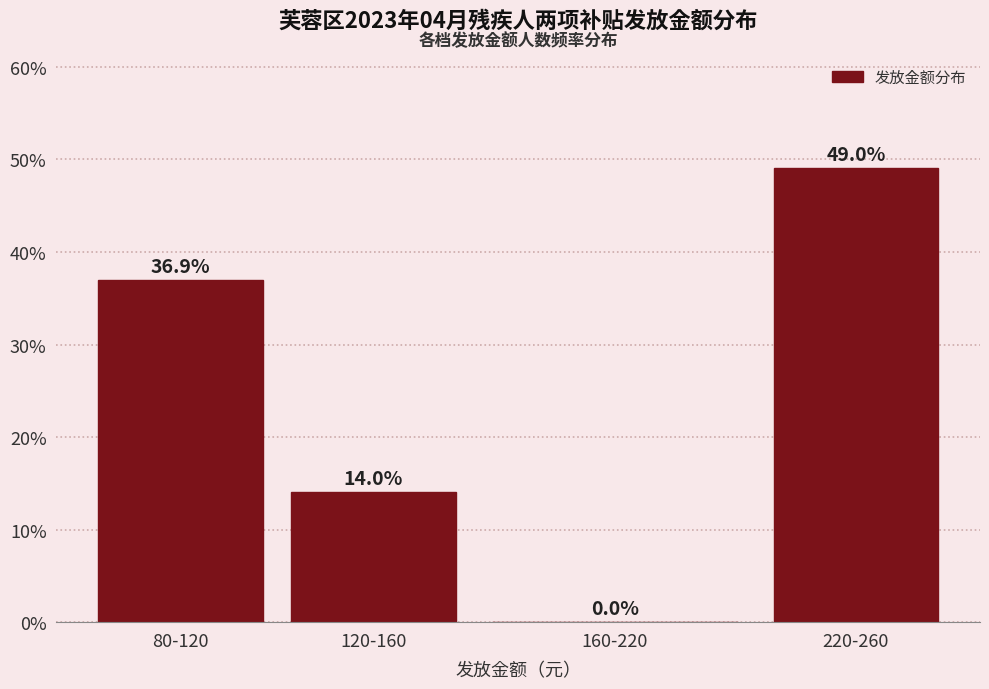

Reading left to right, extract all data points from this chart.

80-120=36.9	120-160=14.0	160-220=0.0	220-260=49.0